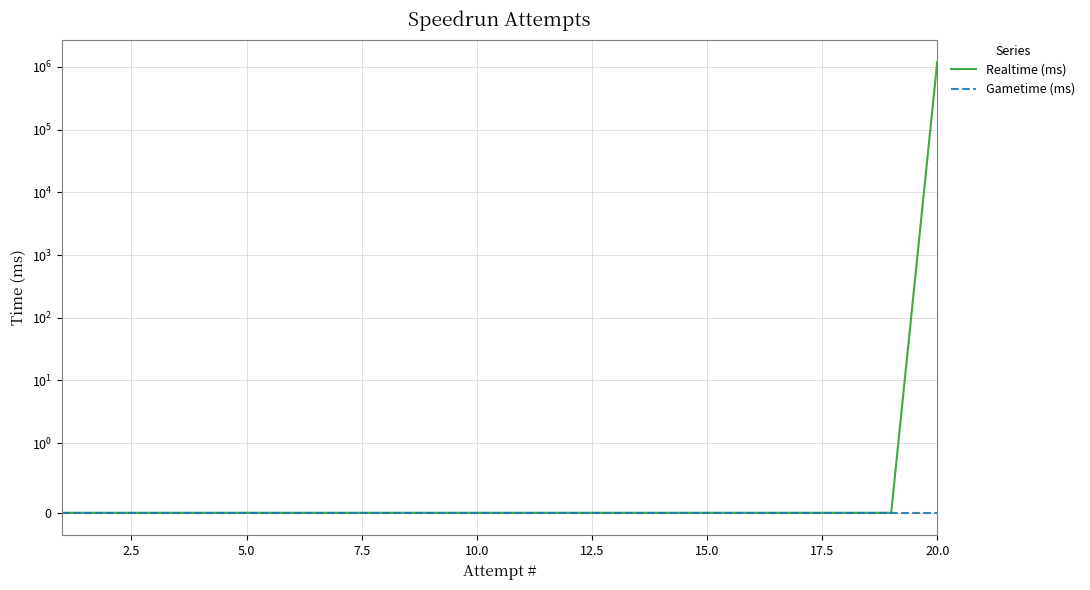

True or false: Gametime (ms) and Realtime (ms) intersect in this chart.

False